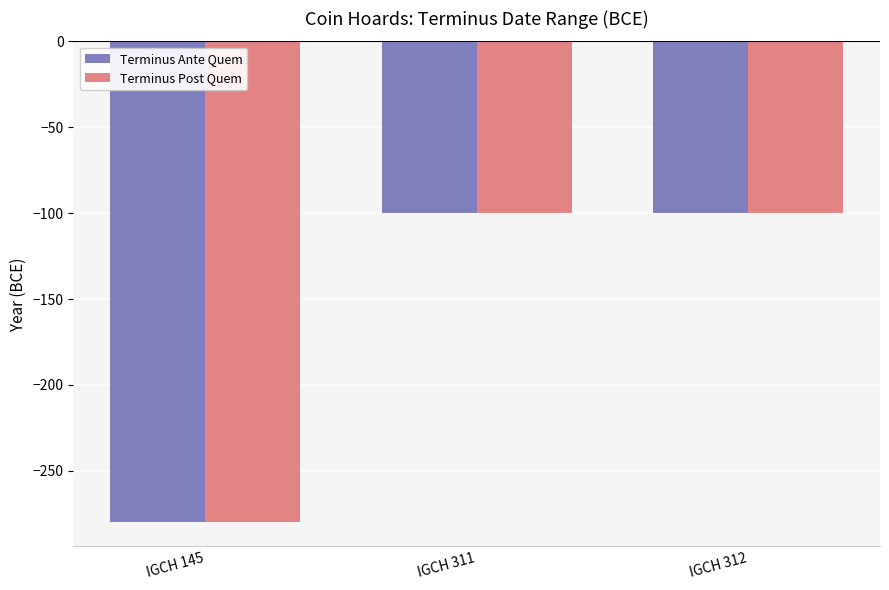

True or false: Terminus Post Quem has a value of -280 at IGCH 145.

True